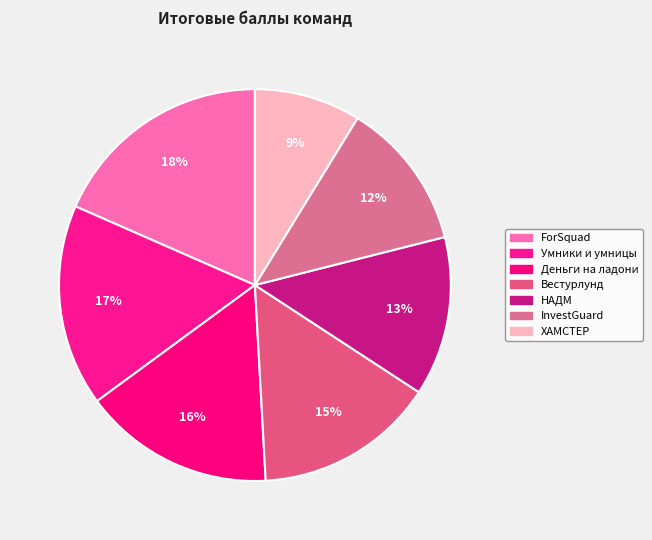

Count the number of slices in the pie.

7